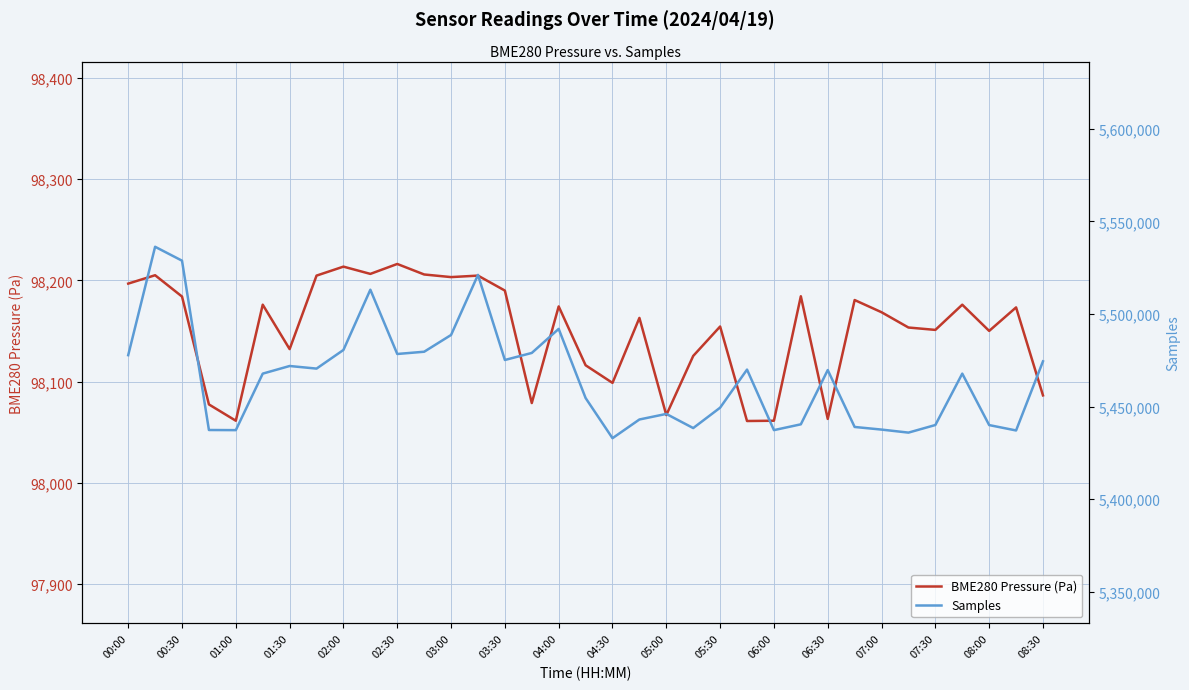

How many categories are shown in the chart?

35